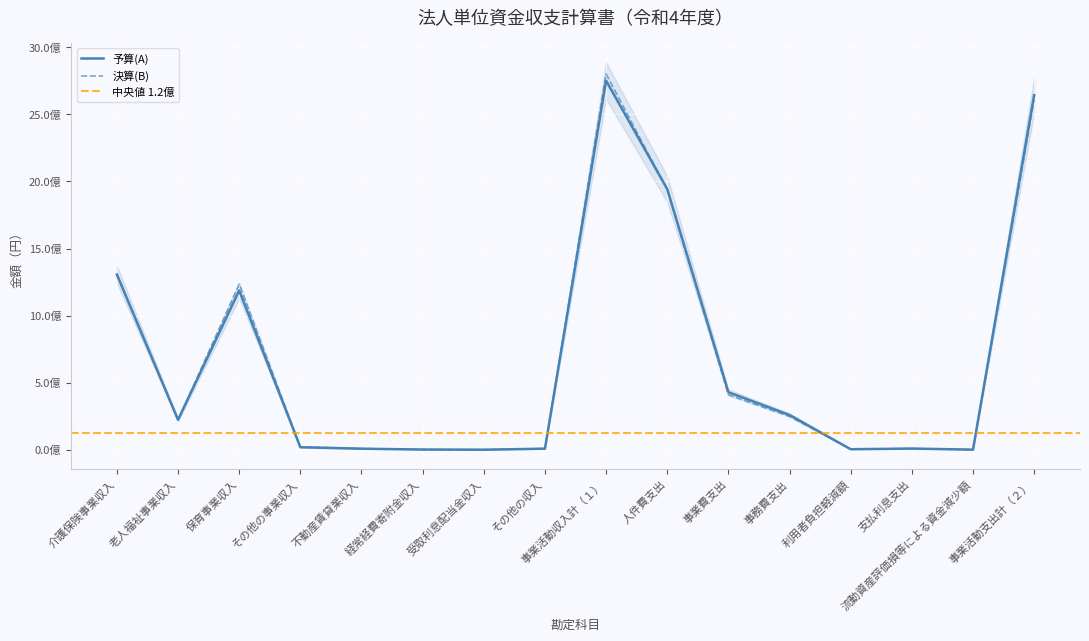

Reading left to right, list all the values displayed in this chart.

予算(A): 介護保険事業収入=1306213000	老人福祉事業収入=222909000	保育事業収入=1187404000	その他の事業収入=18512000	不動産賃貸業収入=7580000	経常経費寄附金収入=1305000	受取利息配当金収入=41000	その他の収入=7754000	事業活動収入計（１）=2751718000	人件費支出=1943407000	事業費支出=428674000	事務費支出=258854000	利用者負担軽減額=3556000	支払利息支出=8559000	流動資産評価損等による資金減少額=442000	事業活動支出計（２）=2643492000
決算(B): 介護保険事業収入=1305143319	老人福祉事業収入=222254716	保育事業収入=1234333035	その他の事業収入=21880000	不動産賃貸業収入=8264540	経常経費寄附金収入=1625000	受取利息配当金収入=78805	その他の収入=8168364	事業活動収入計（１）=2801747779	人件費支出=1939832978	事業費支出=409010863	事務費支出=247989064	利用者負担軽減額=3780405	支払利息支出=8518002	流動資産評価損等による資金減少額=441170	事業活動支出計（２）=2609572482